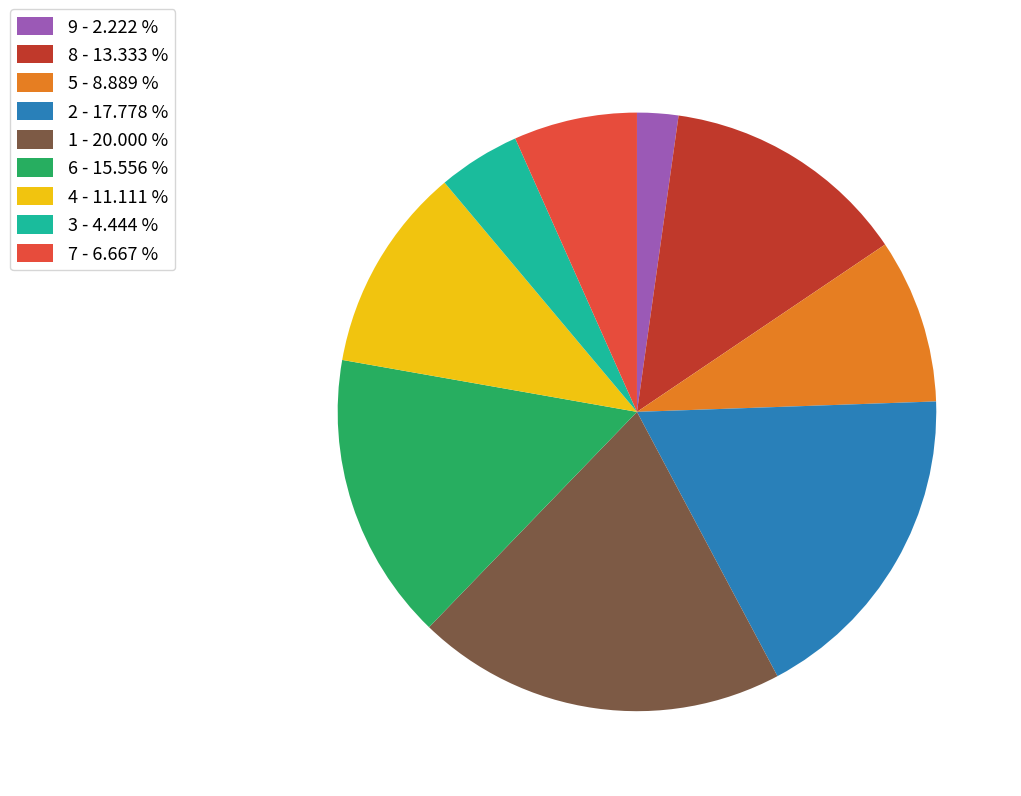

Which has a higher value, 6 - 15.556 % or 1 - 20.000 %?

1 - 20.000 %